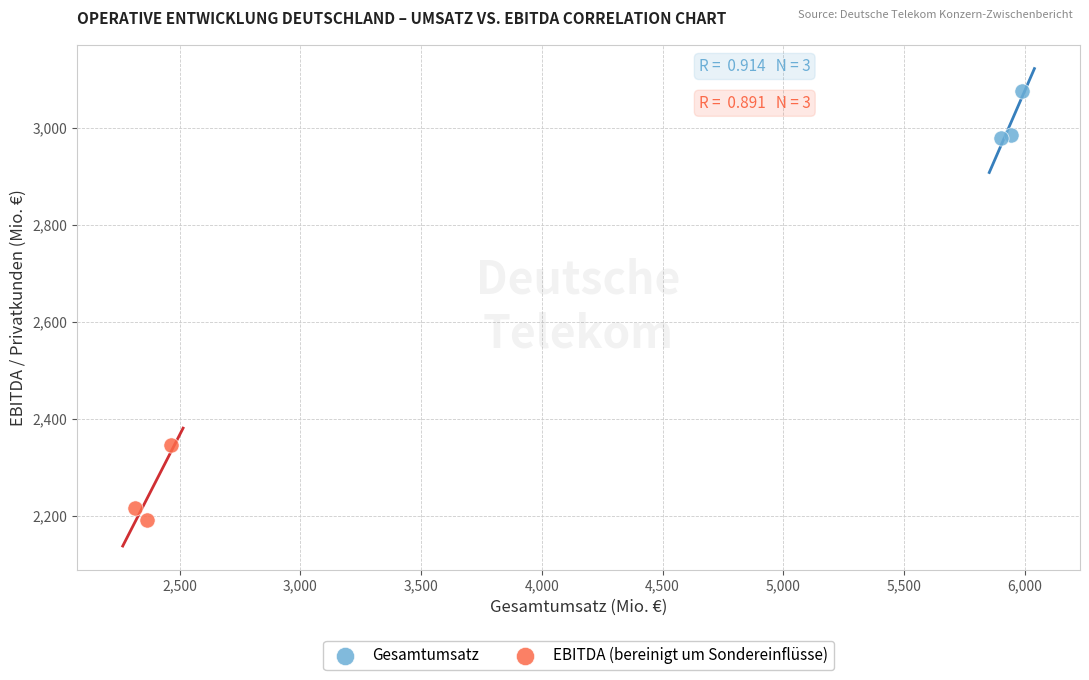

Which series has the widest spread of Y values?

EBITDA (bereinigt um Sondereinflüsse)